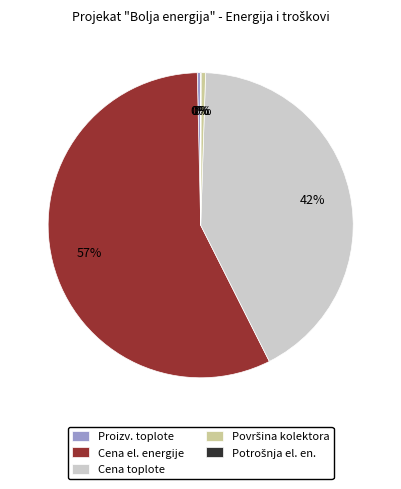

Combined, do Cena el. energije and Proizv. toplote account for over 50%?

Yes